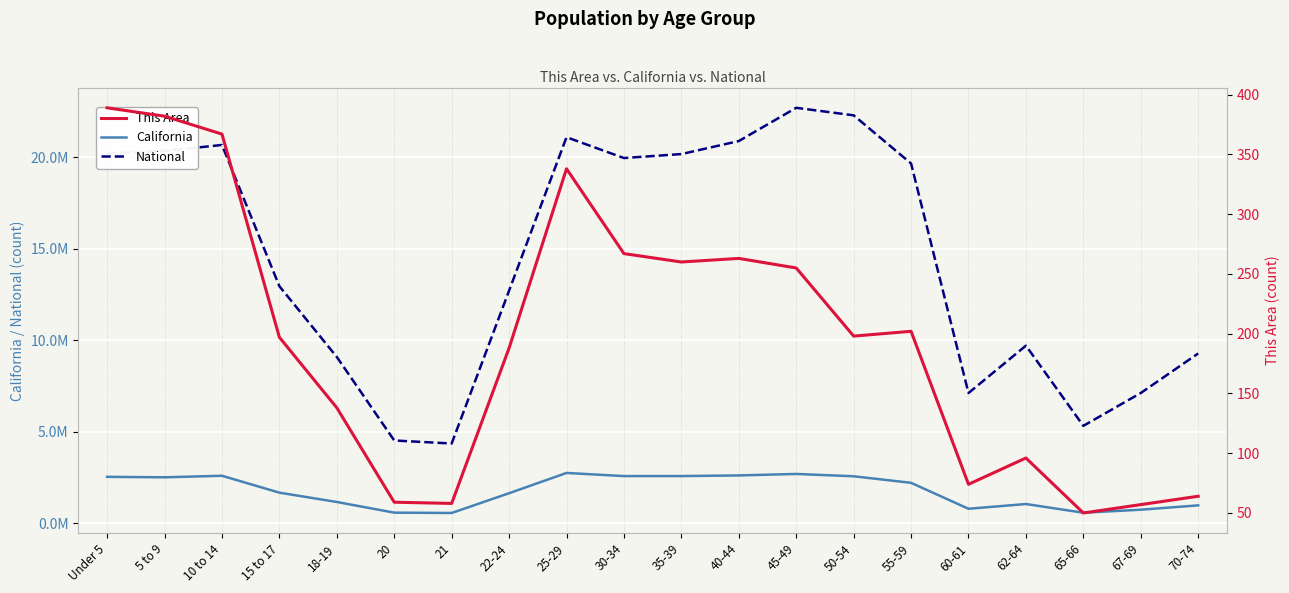

What is the smallest value displayed?

50